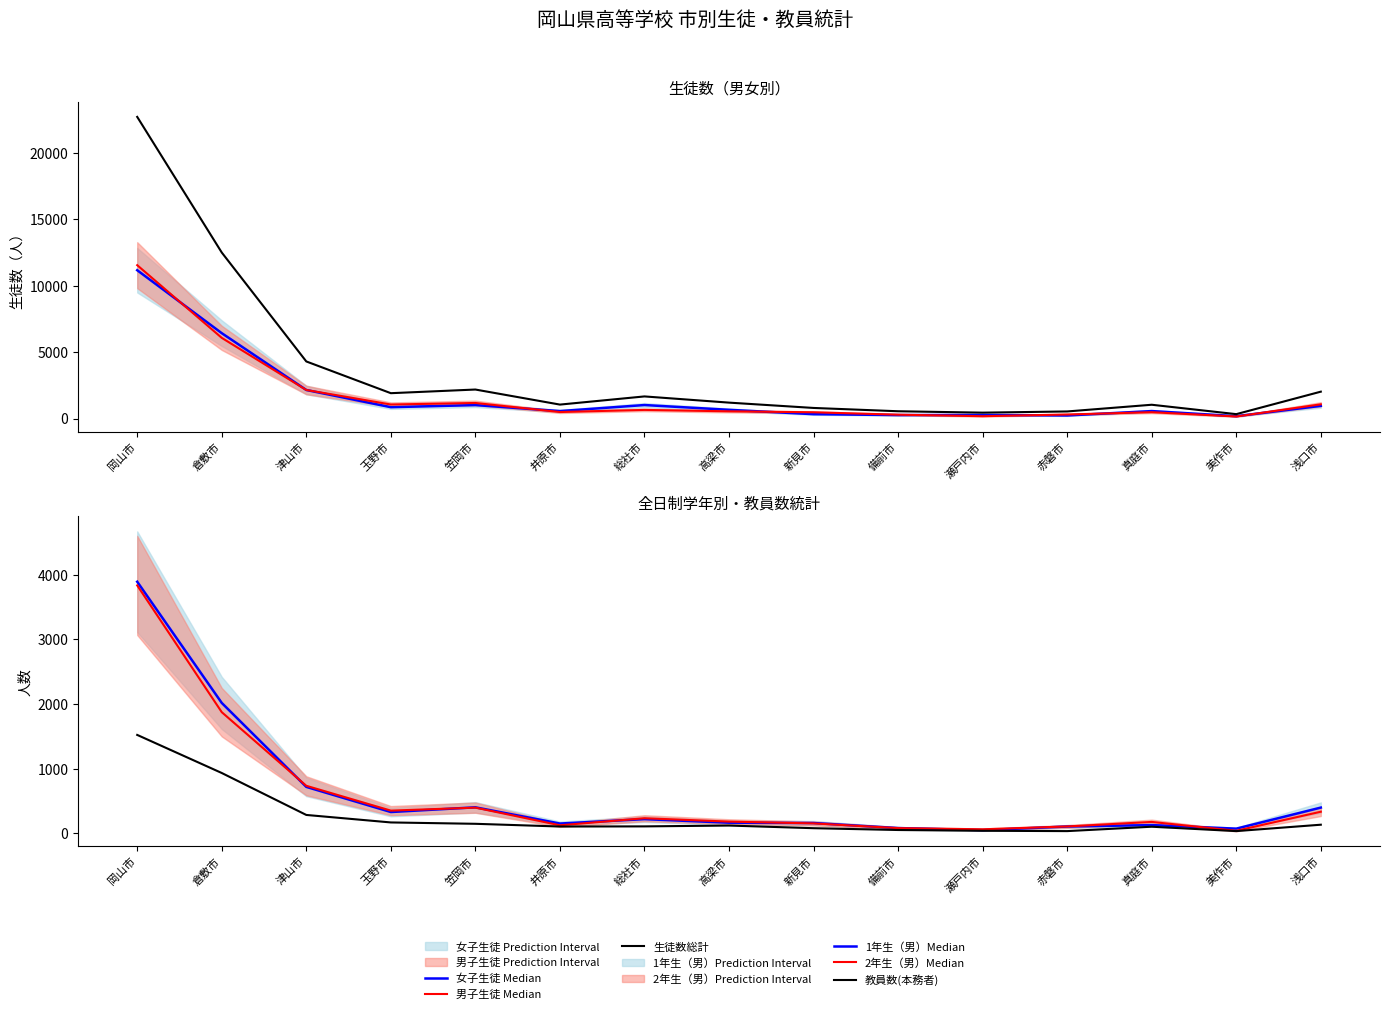

What is the value of the 教員数(本務者) point at the 9th from the left?

80